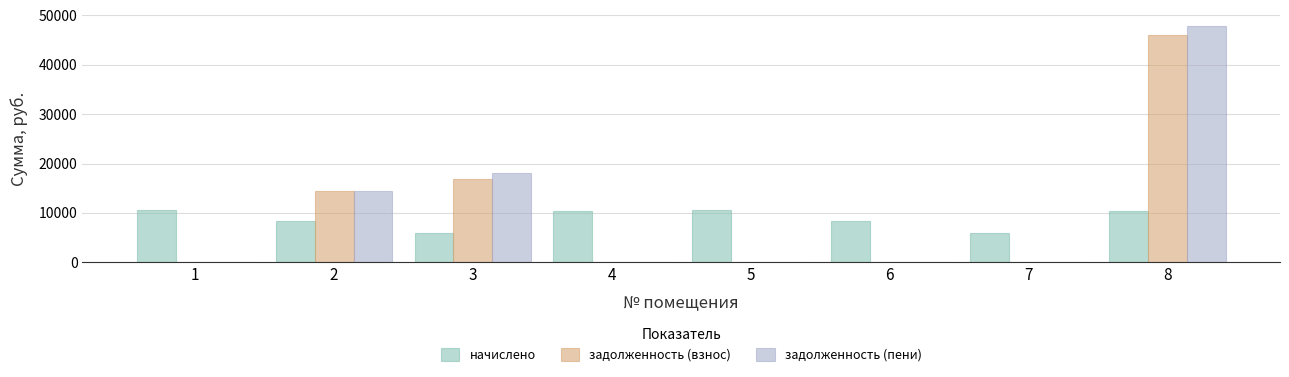

Where is задолженность (взнос) nearest to the value 22992?

3